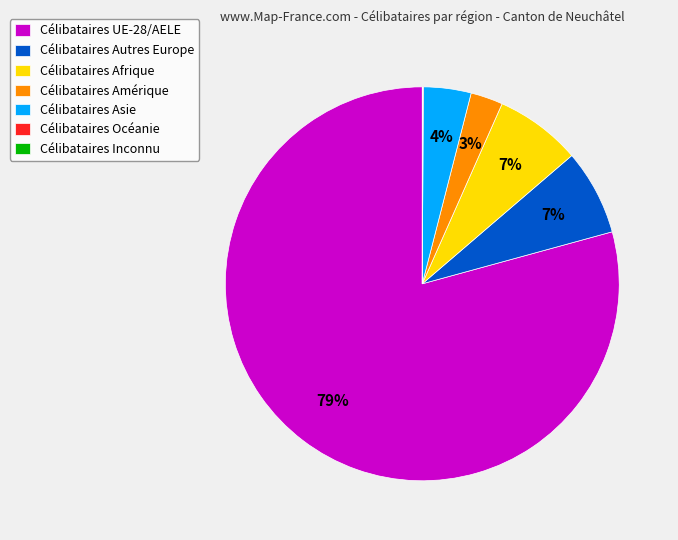

True or false: Célibataires UE-28/AELE accounts for 85% of the total.

False